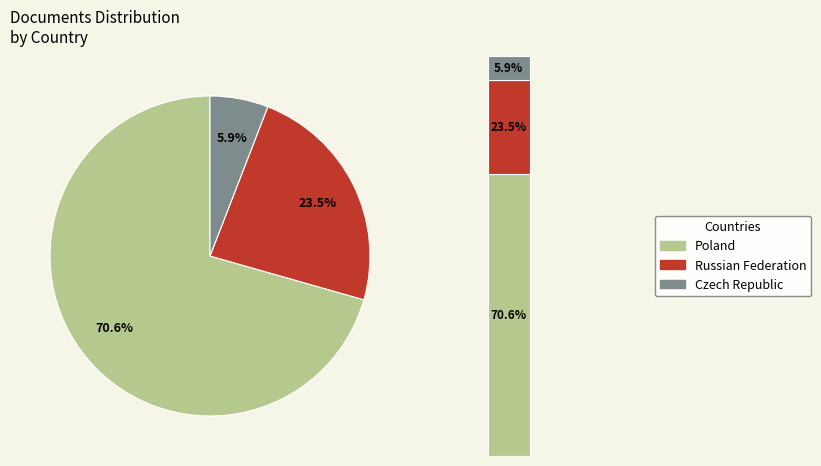

Is it true that Czech Republic is 1% of the pie?

False